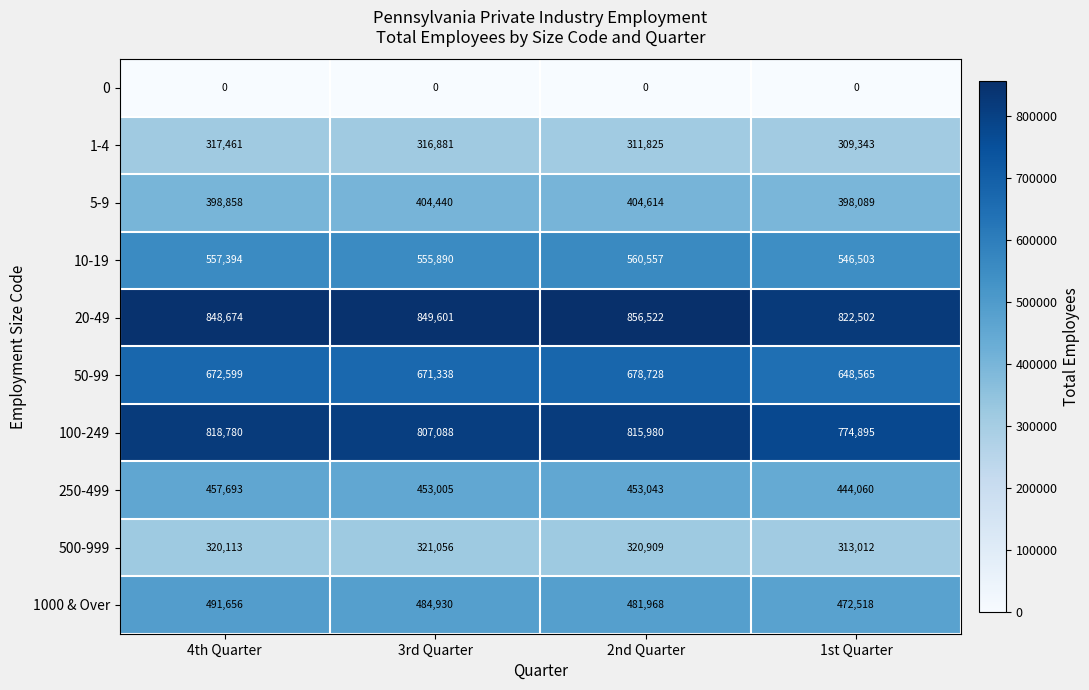

What is the spread (max minus min) of values at 1st Quarter?

822502